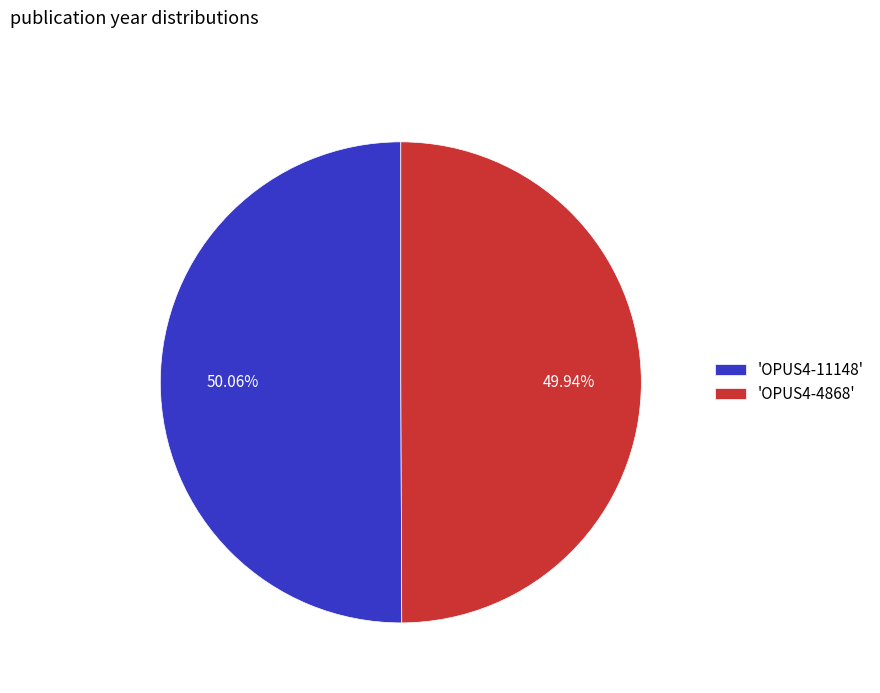

Approximately how many times larger is the value at 'OPUS4-11148' compared to 'OPUS4-4868'?

1.0